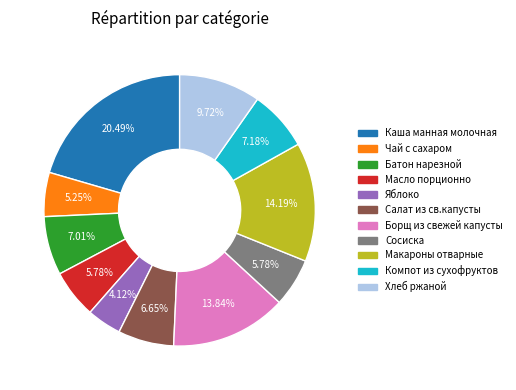

Does Каша манная молочная represent more than half of the total?

No